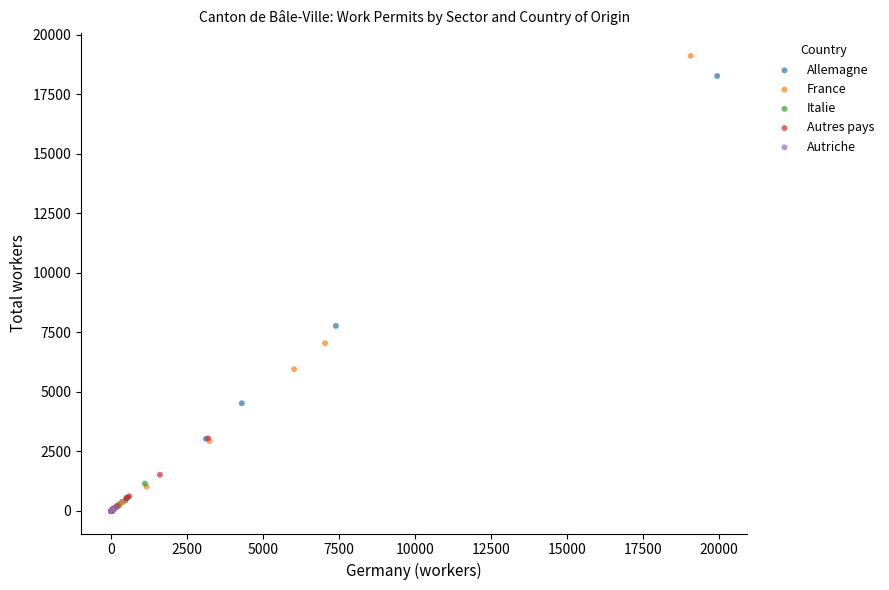

Which series has the largest Y range (max minus min)?

France